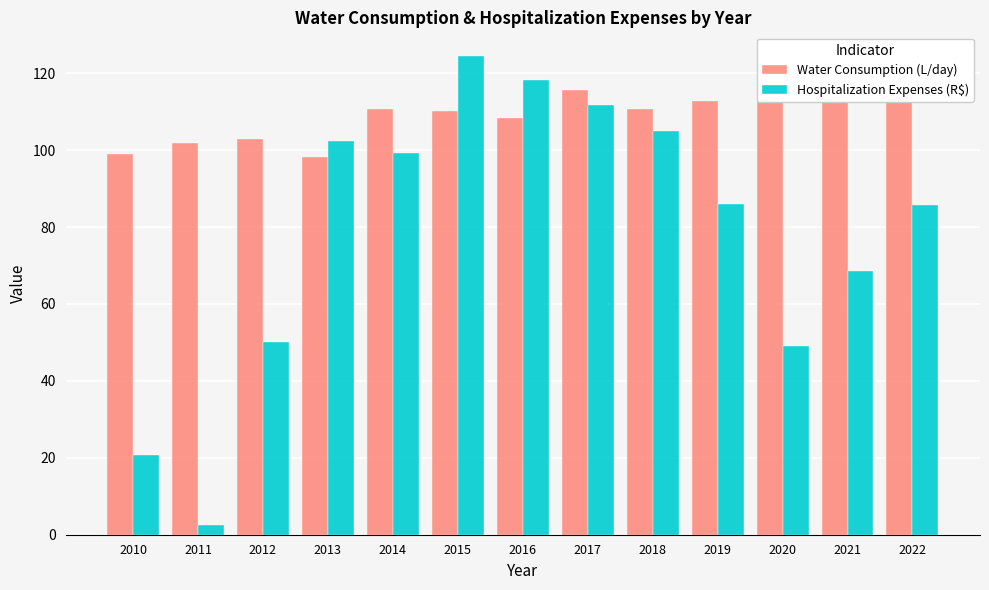

How many groups of bars are there?

13